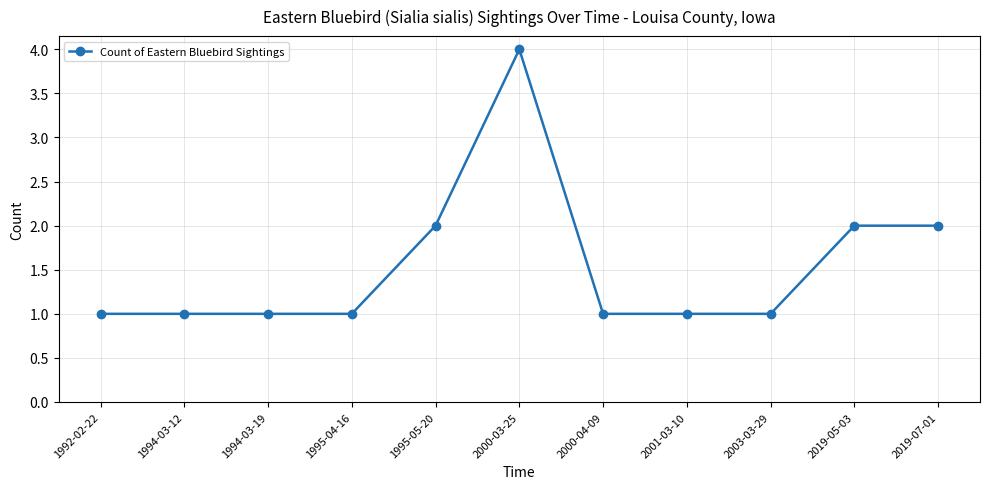

What is the maximum value shown in the chart?

4